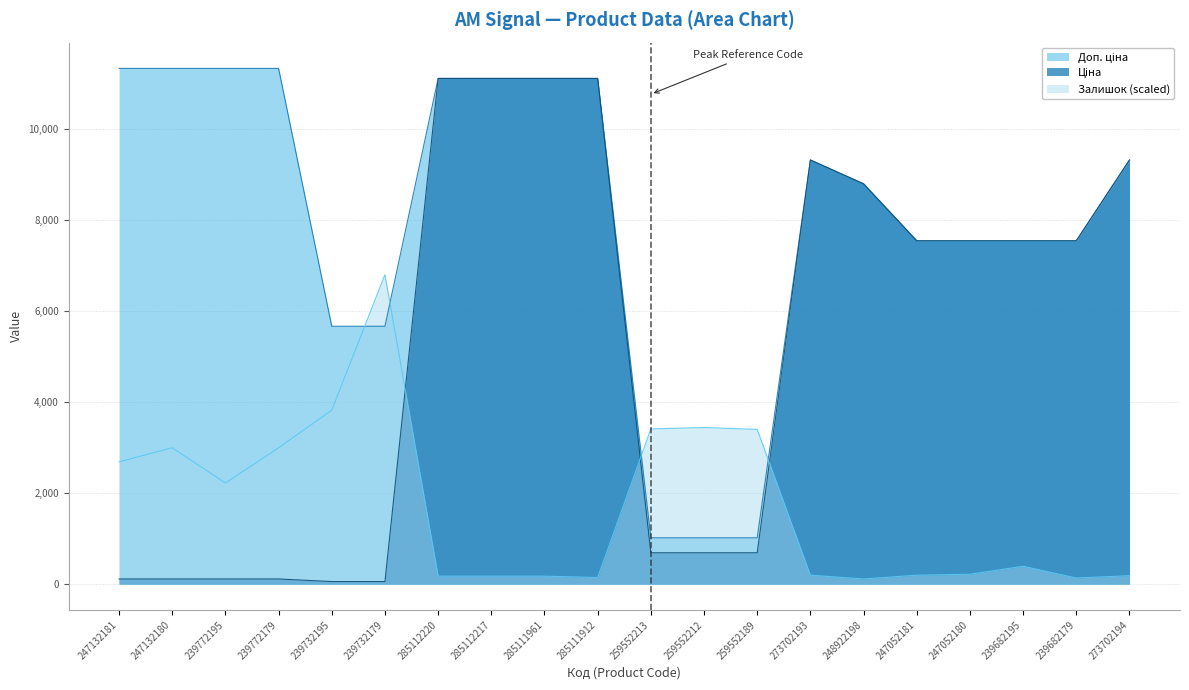

At how many categories does at least one series exceed 8653?

11